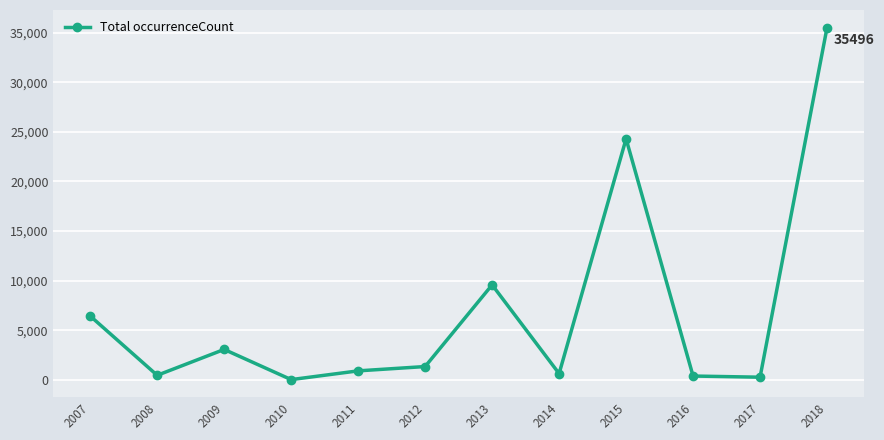

Which category has the highest value across all series?

2018